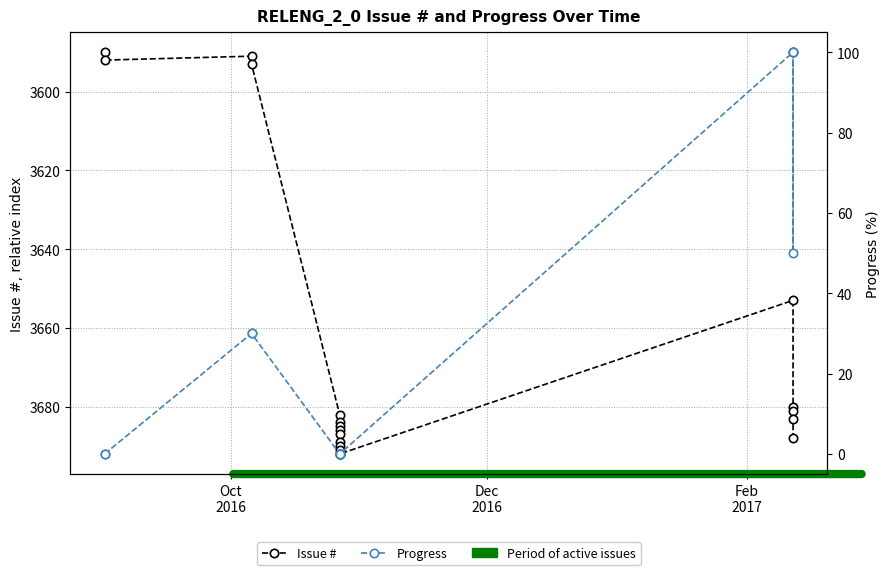

Which series has the largest total across all categories?

Issue #